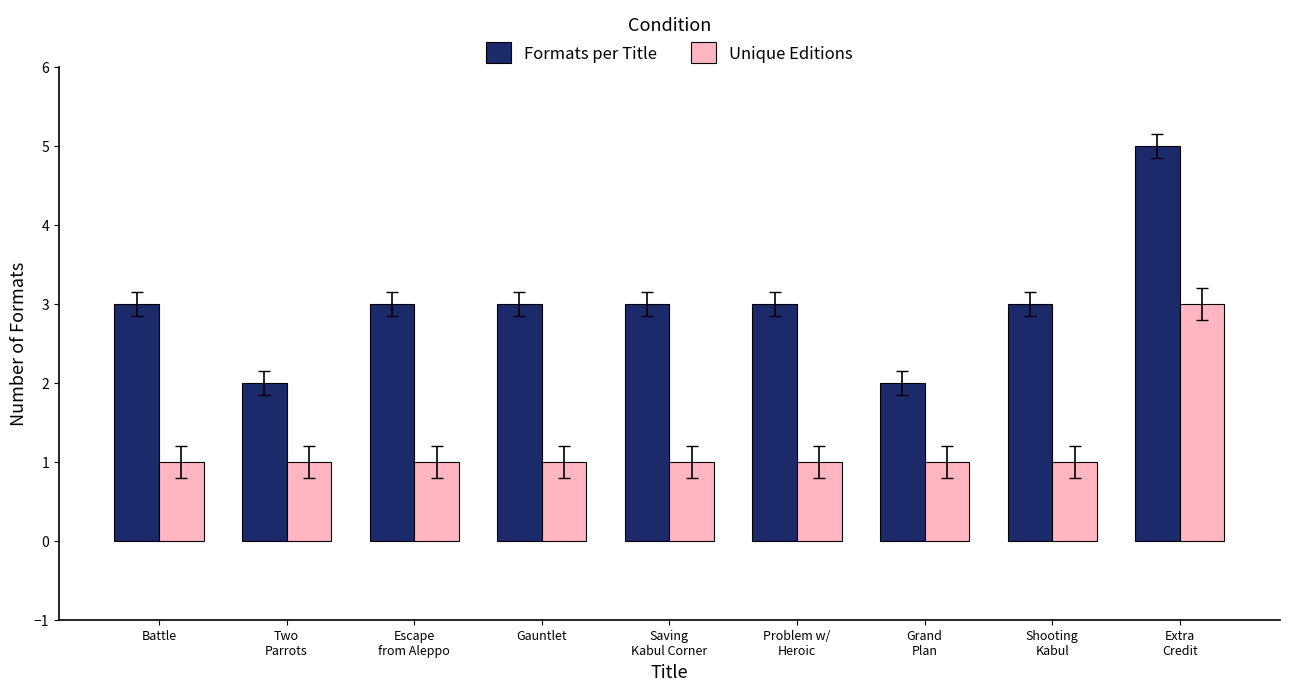

Rank the series at Problem w/
Heroic from highest to lowest value.

Formats per Title, Unique Editions